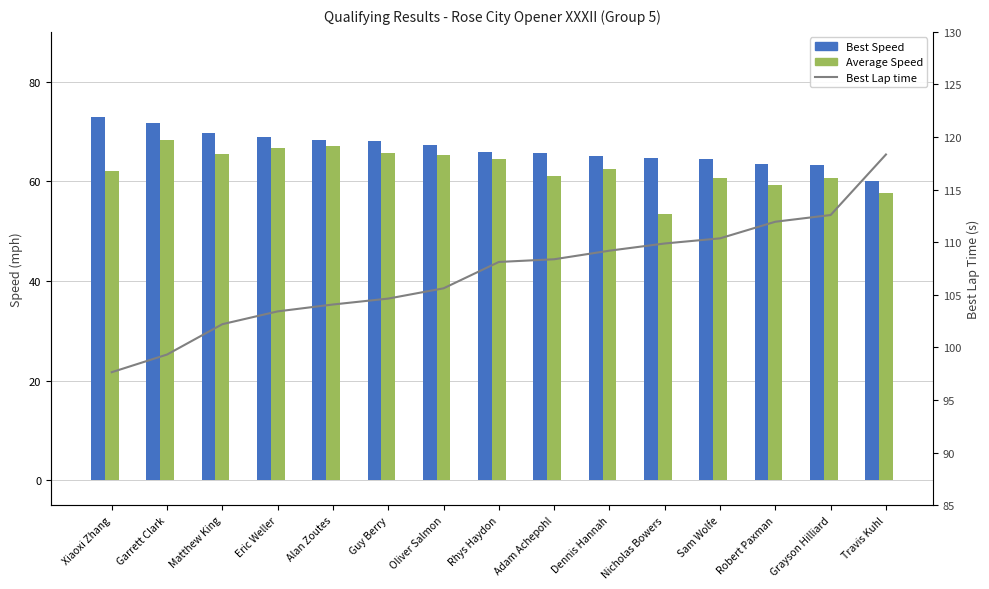

What is the sum of the Best Lap time values at Eric Weller and Guy Berry?

208.1